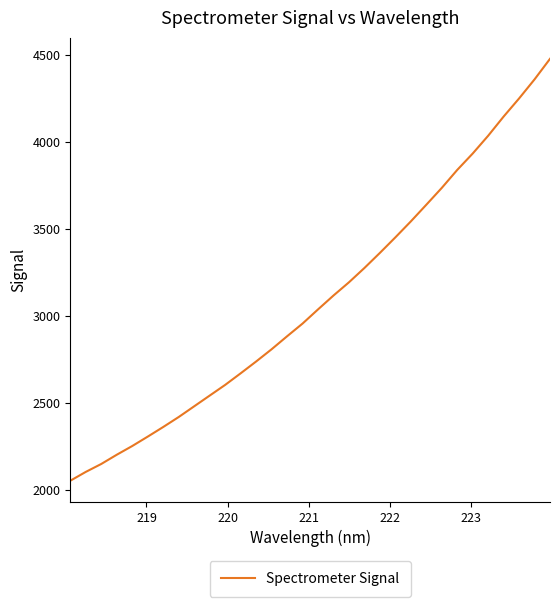

What is the smallest value displayed?

2051.5